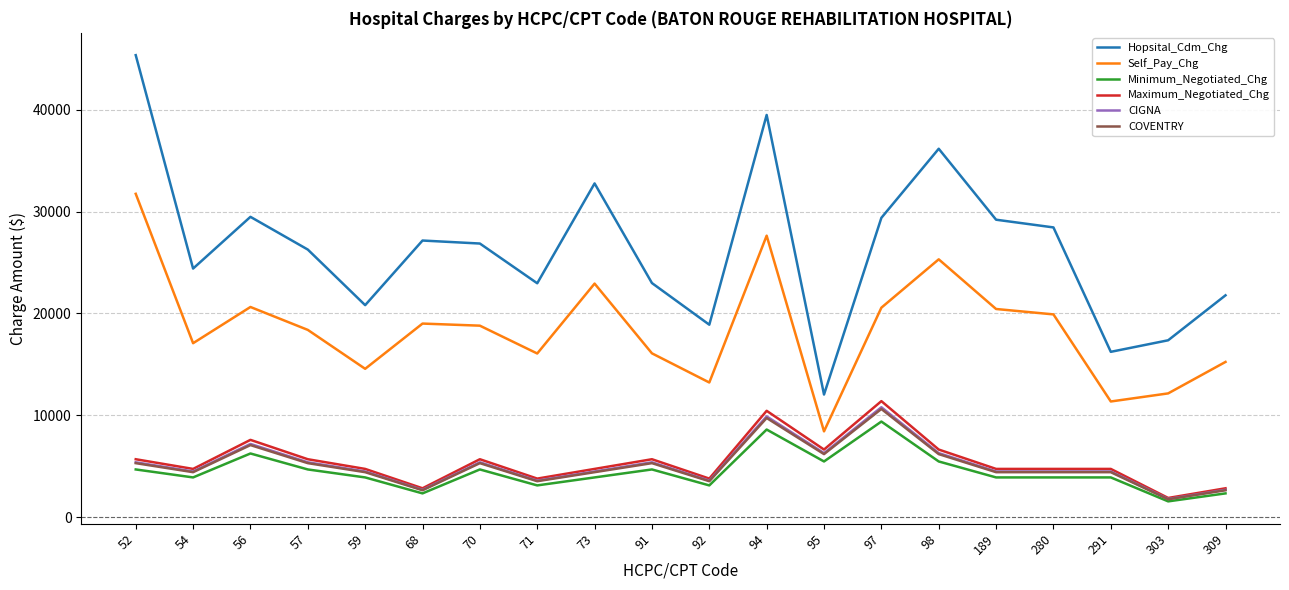

True or false: Self_Pay_Chg and Hopsital_Cdm_Chg cross at least once.

False